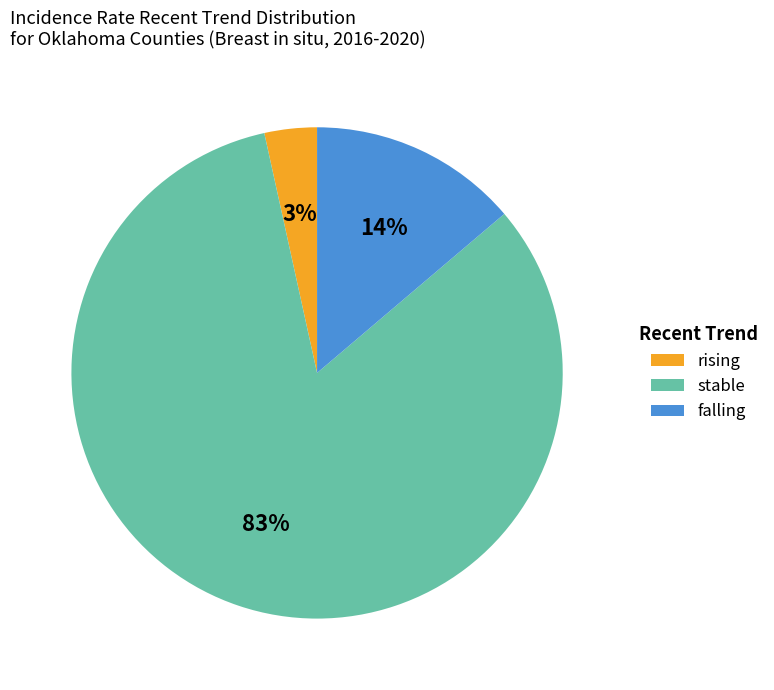

To the nearest percent, what percentage of the pie is rising?

3%